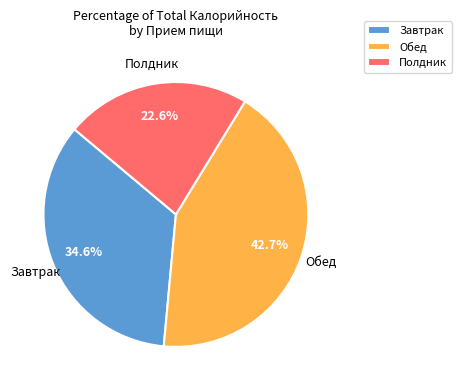

Does any single category account for the majority?

No